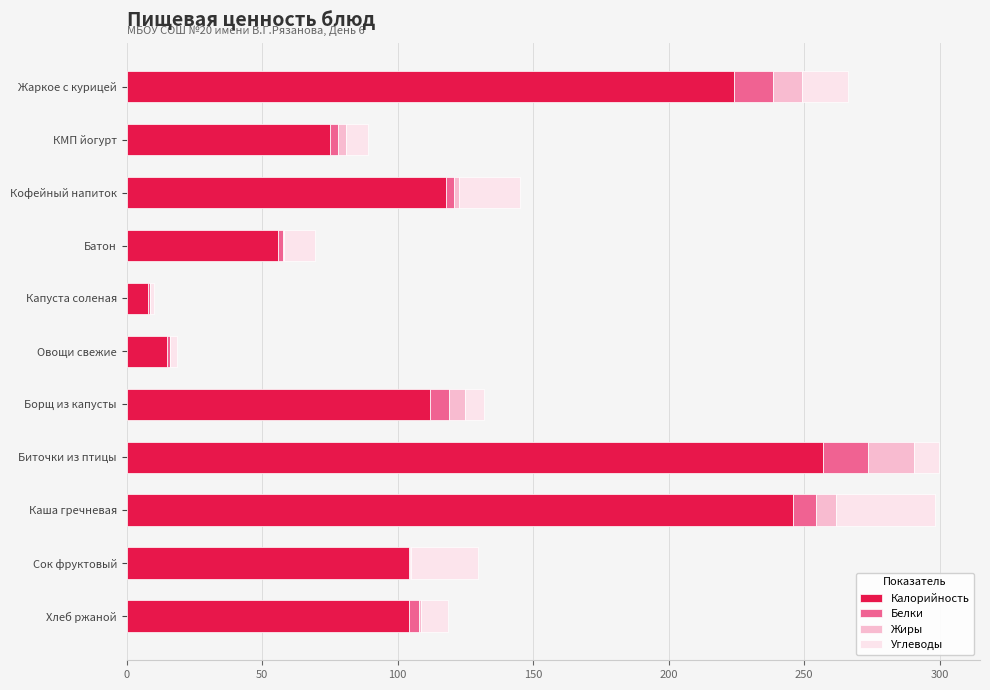

What is the highest value of the Калорийность series?

257.0